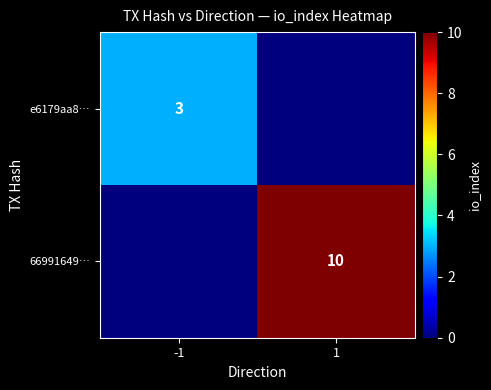

What is the maximum value shown in the chart?

10